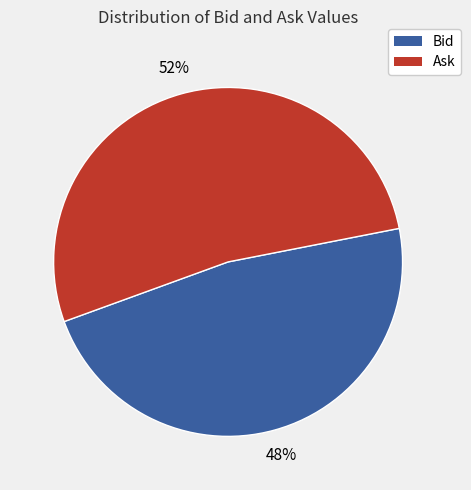

To the nearest percent, what is the average slice percentage?

50%